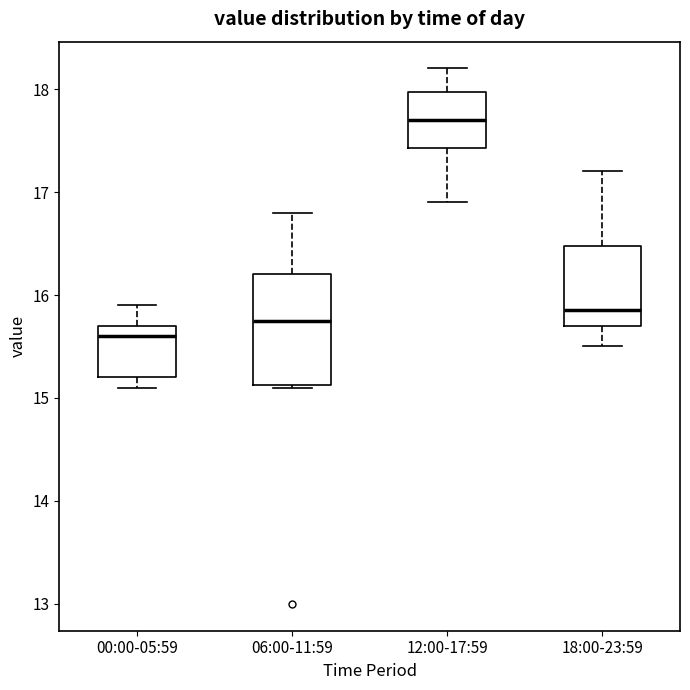

Where does the upper whisker of the box for 06:00-11:59 end on the y-axis? The values are not printed on the chart, so give them approximately, as read against the axis.

16.8